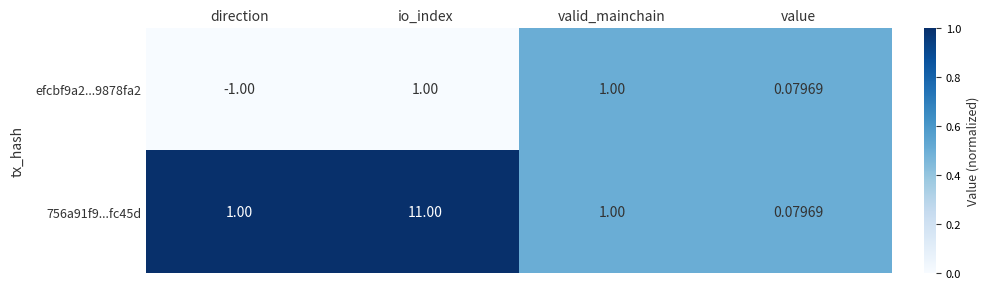

Is the value of efcbf9a2...9878fa2 at io_index greater than the value of 756a91f9...fc45d at value?

Yes